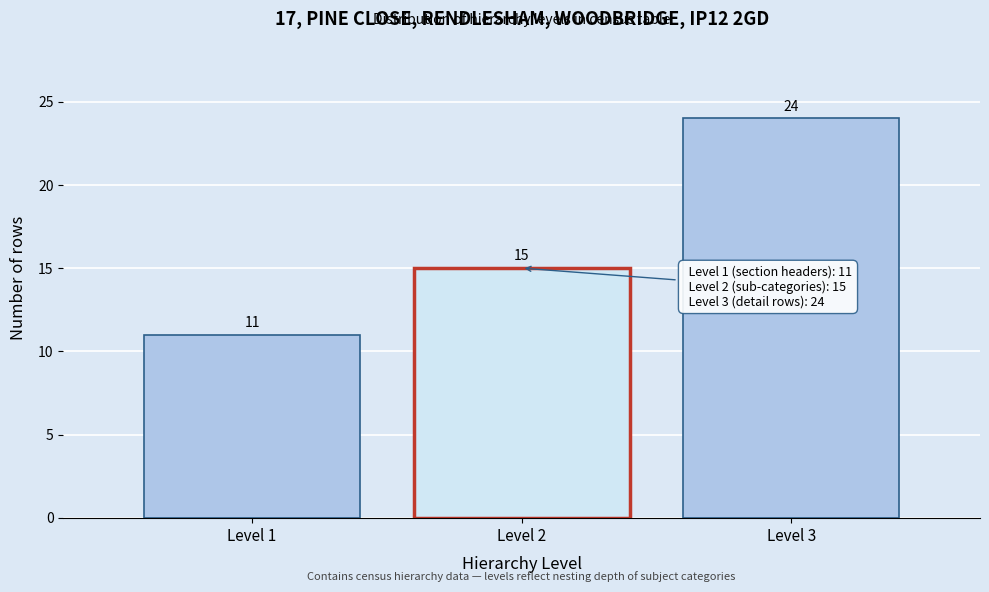

Reading left to right, list all the values displayed in this chart.

11	15	24